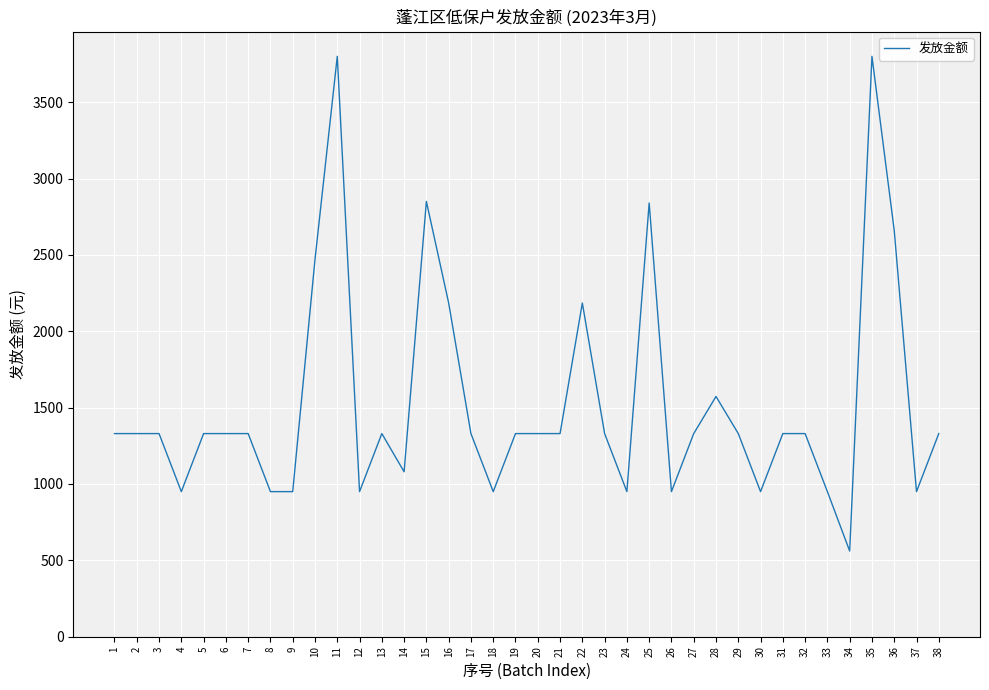

What is the difference between the values at 6 and 16?

855